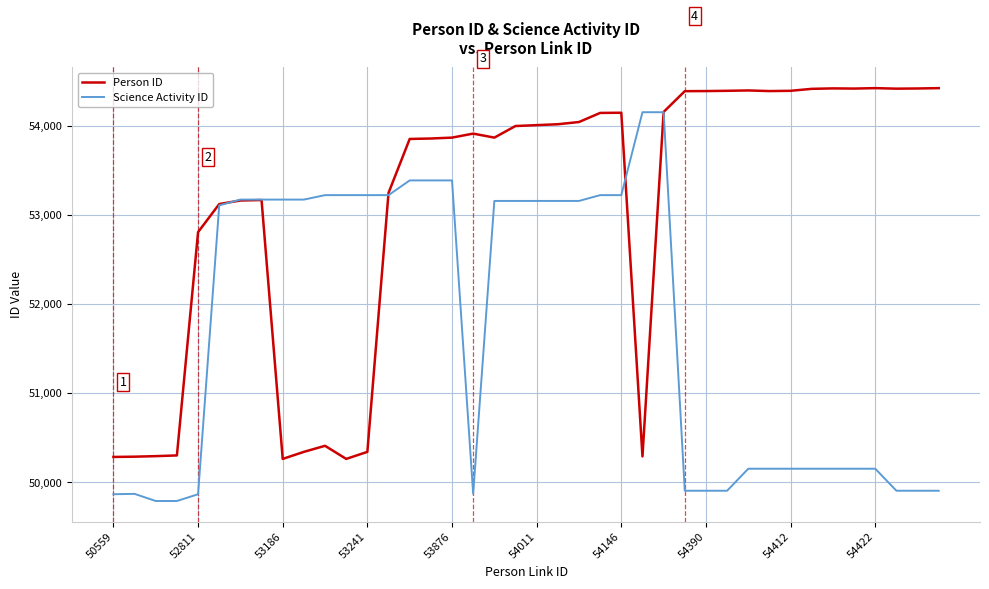

What is the difference between the second highest and second lowest values in the Science Activity ID series?

4360